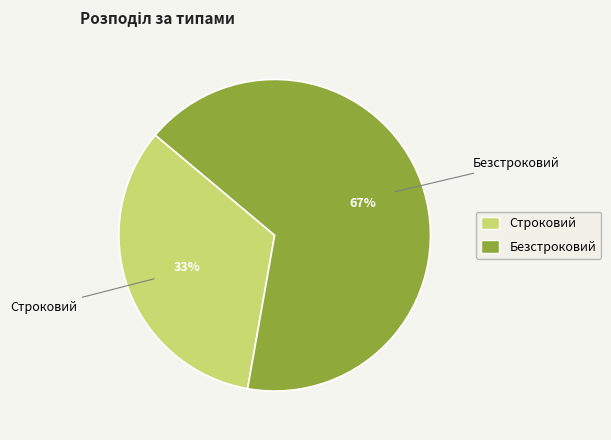

What percentage is the Безстроковий slice, to the nearest percent?

67%